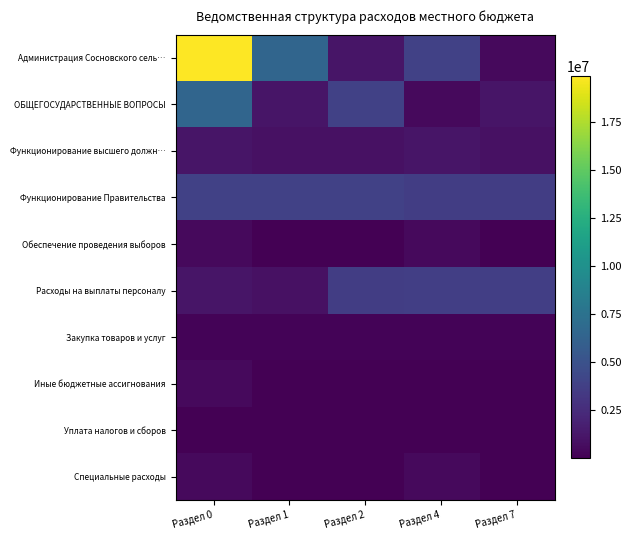

Between Раздел 0 and Раздел 4, which series saw the biggest shift?

Администрация Сосновского сель…